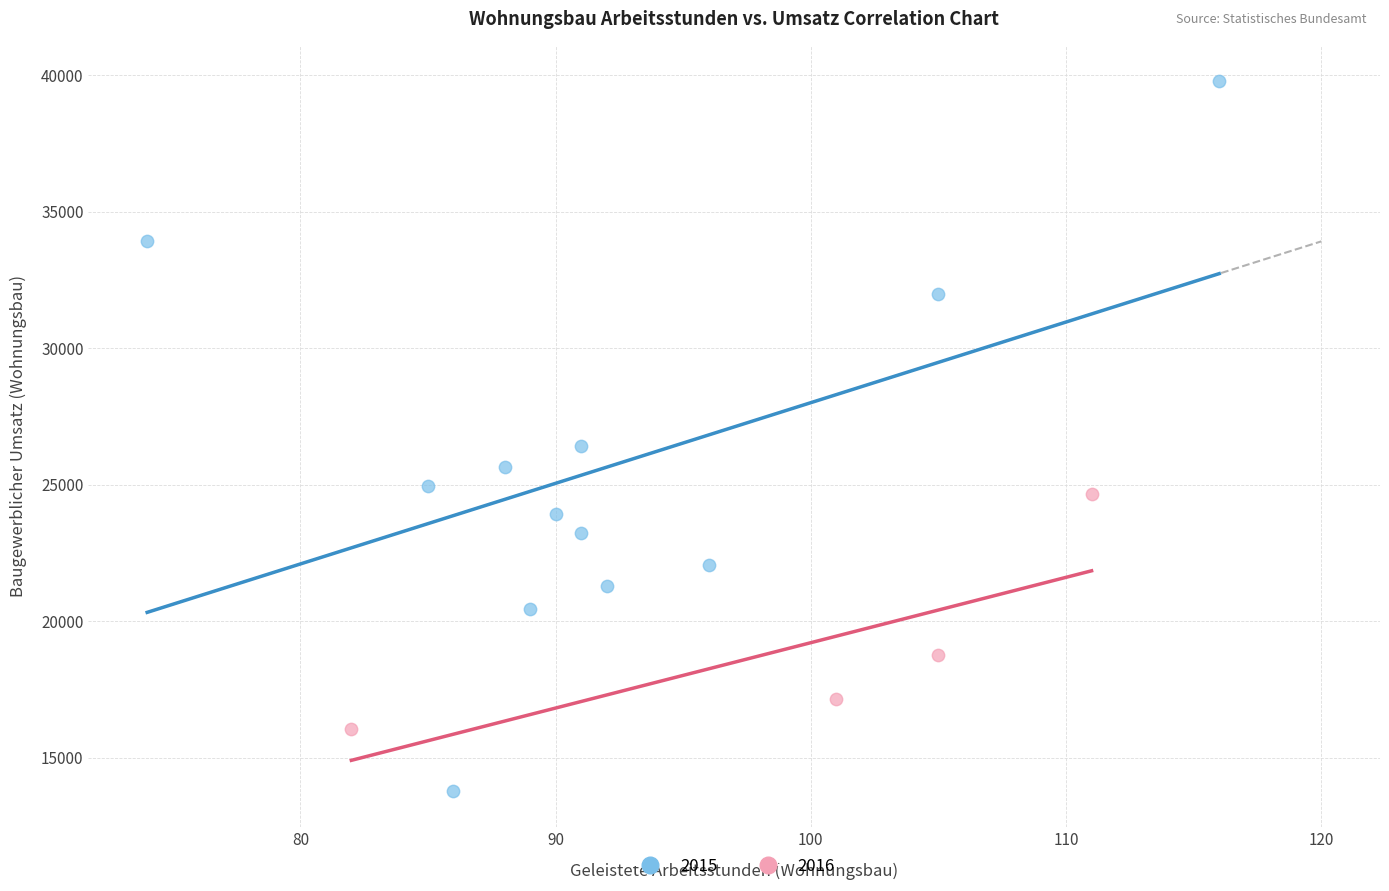

What are all the series names shown in the legend?

2015, 2016